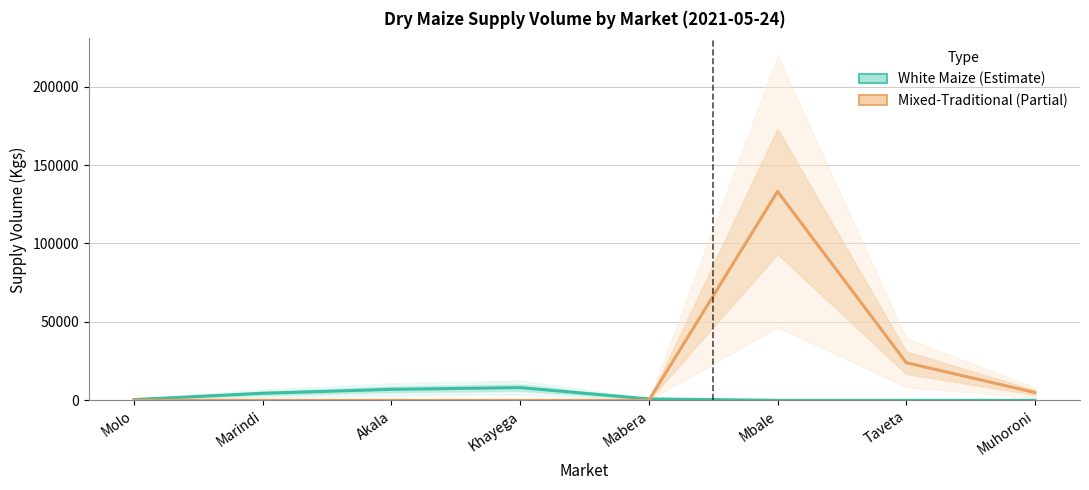

Between Khayega and Muhoroni, which series saw the biggest shift?

White Maize